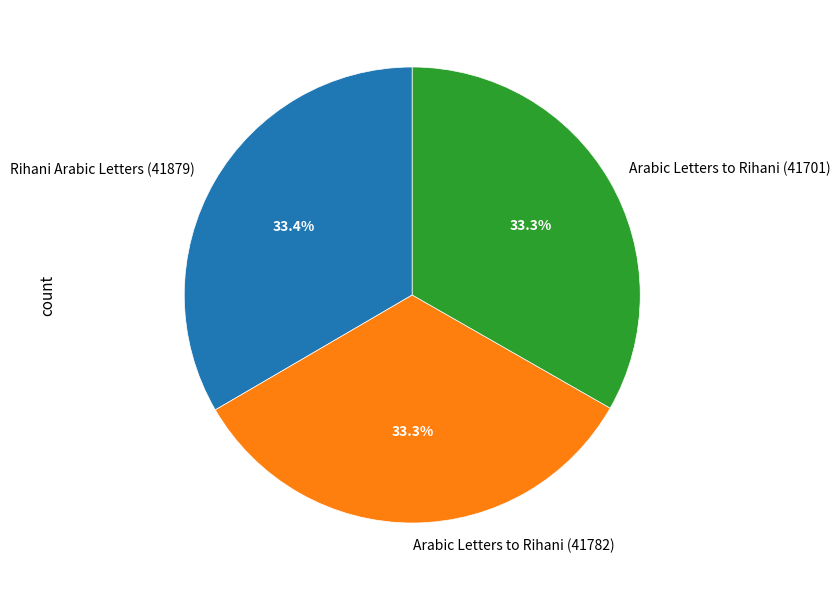

What is the ratio of the value at Rihani Arabic Letters (41879) to the value at Arabic Letters to Rihani (41782)?

1.0